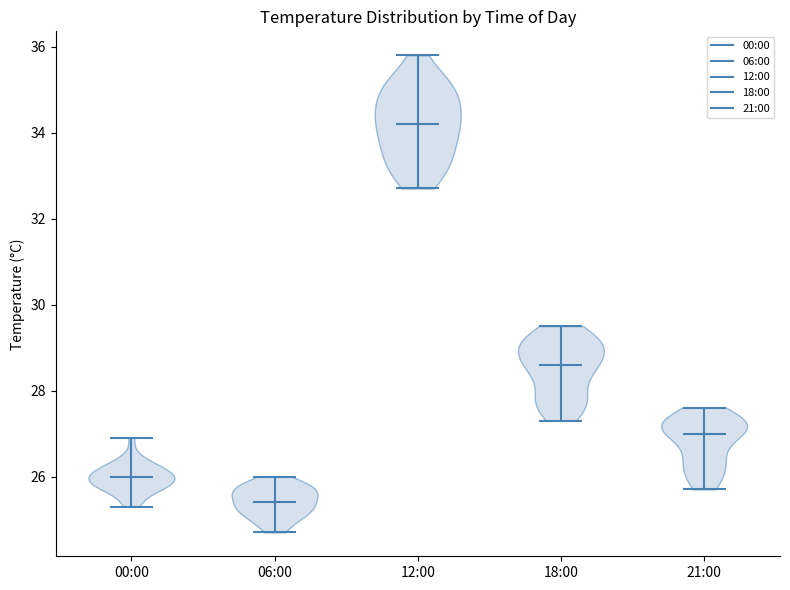

What is the lowest point the violin for 06:00 reaches on the y-axis? The values are not printed on the chart, so give them approximately, as read against the axis.

24.8